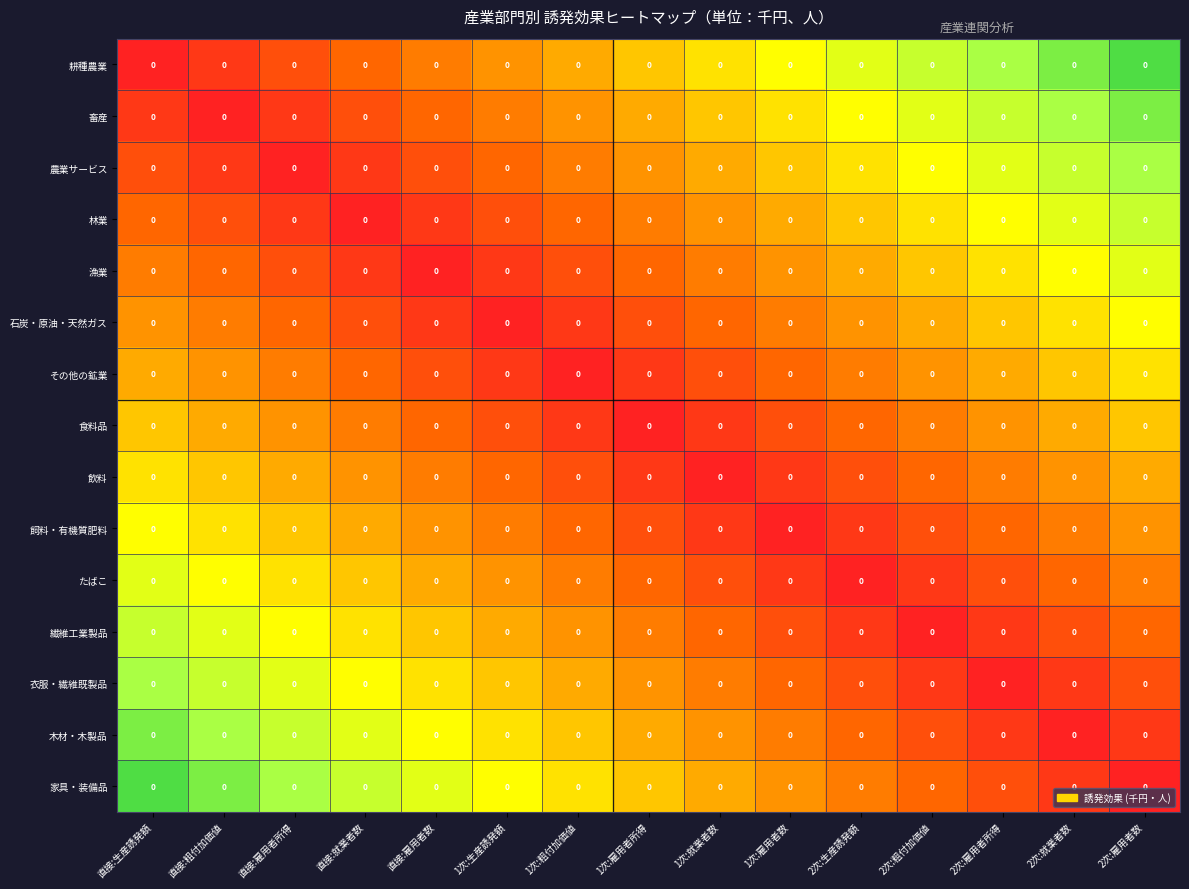

List the labels in order of 林業 value, smallest first.

直接:就業者数, 直接:雇用者所得, 直接:雇用者数, 直接:粗付加価値, 1次:生産誘発額, 直接:生産誘発額, 1次:粗付加価値, 1次:雇用者所得, 1次:就業者数, 1次:雇用者数, 2次:生産誘発額, 2次:粗付加価値, 2次:雇用者所得, 2次:就業者数, 2次:雇用者数